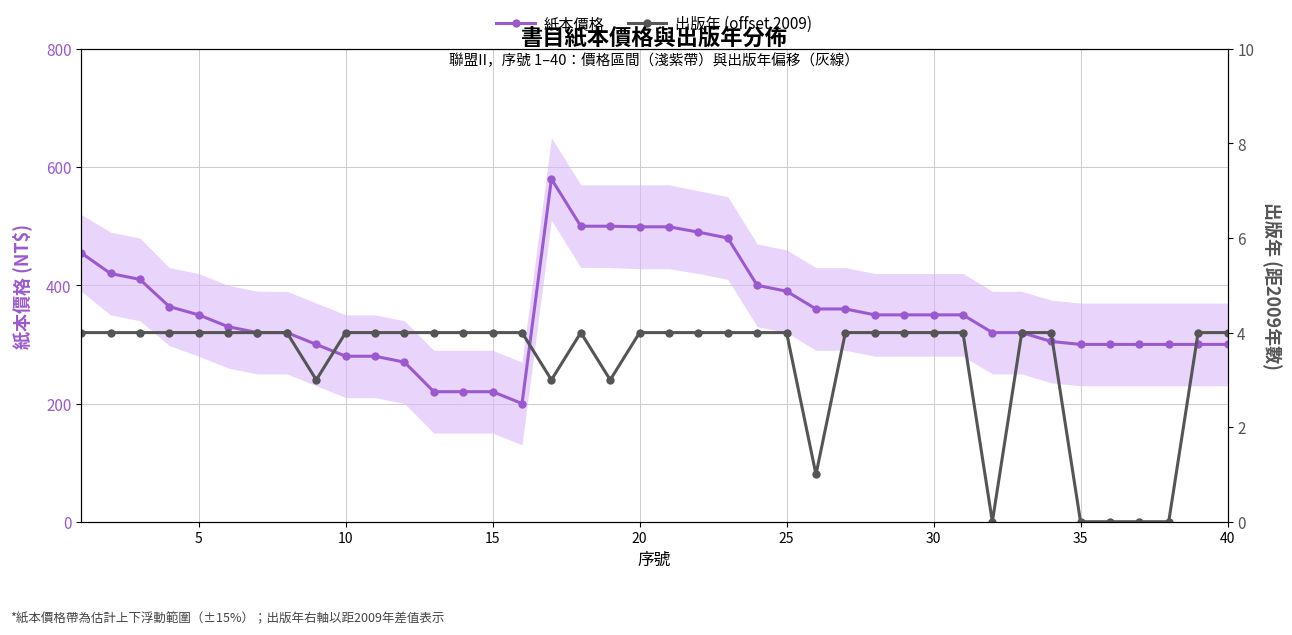

What is the maximum value shown in the chart?

580